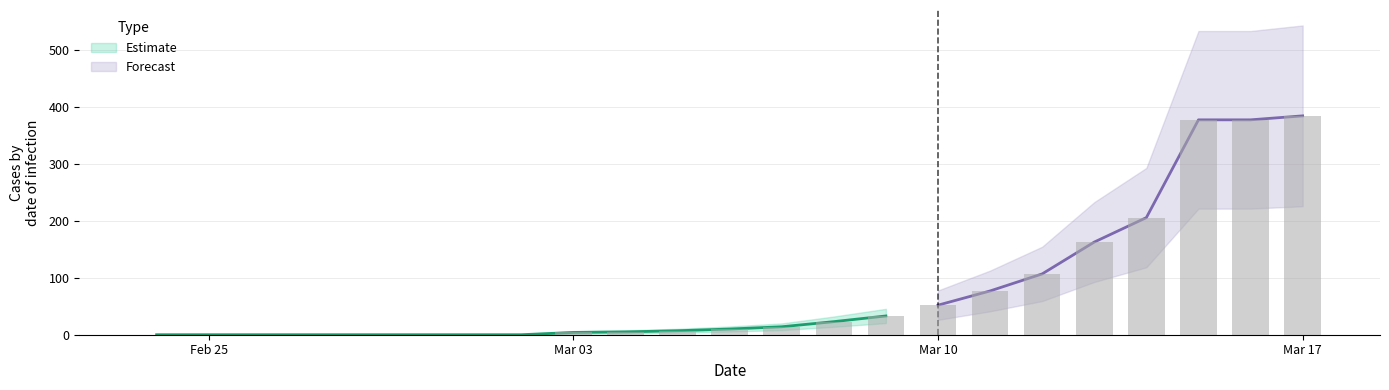

Is it true that the value at Mar 17 is 385?

True